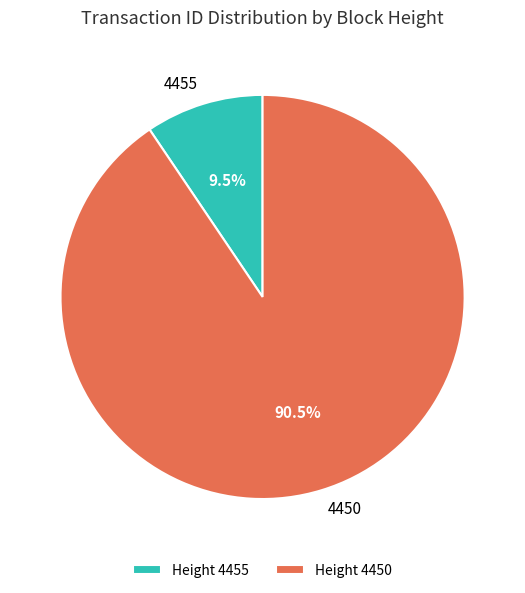

Which category has the biggest portion of the pie?

4450